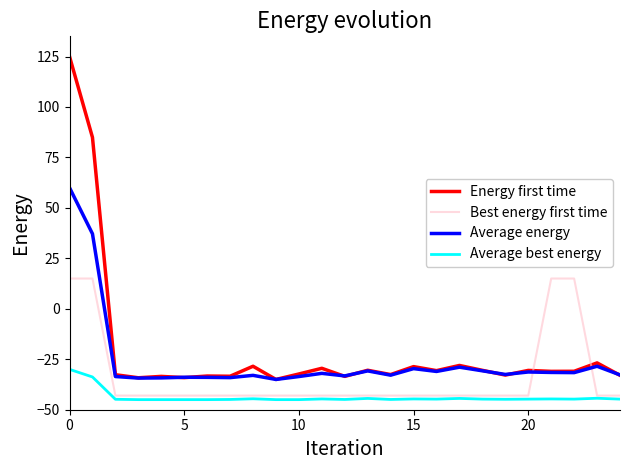

What is the maximum value for Energy first time?

125.0